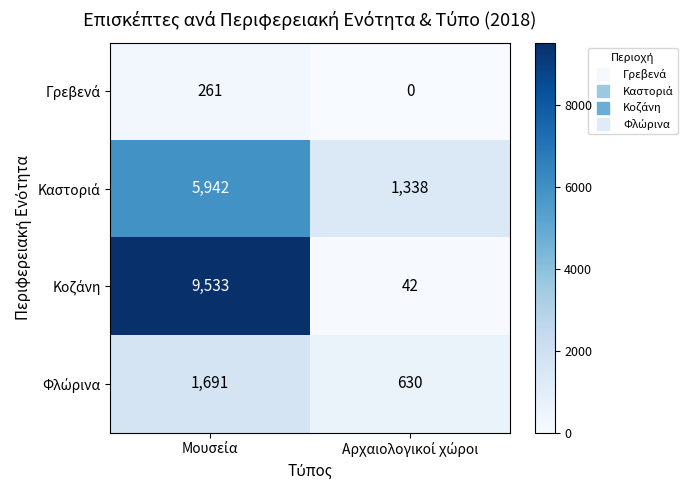

What is the greatest value displayed?

9533